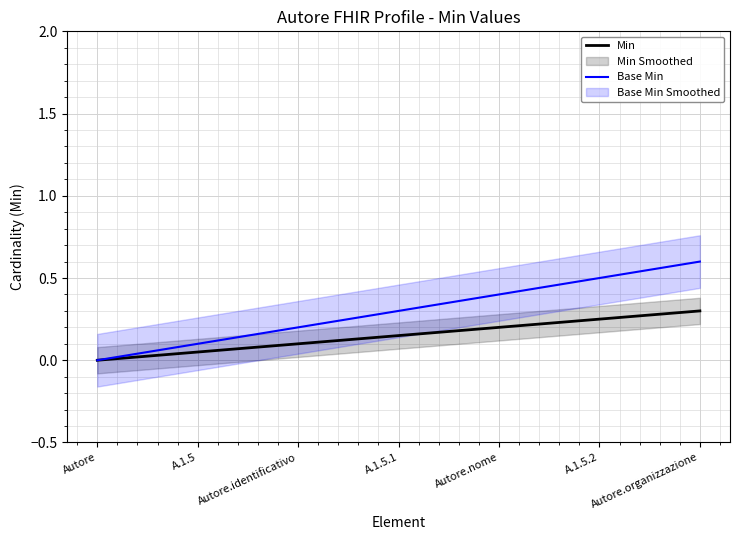

What is the value of the Min point at the 7th from the left?

0.3